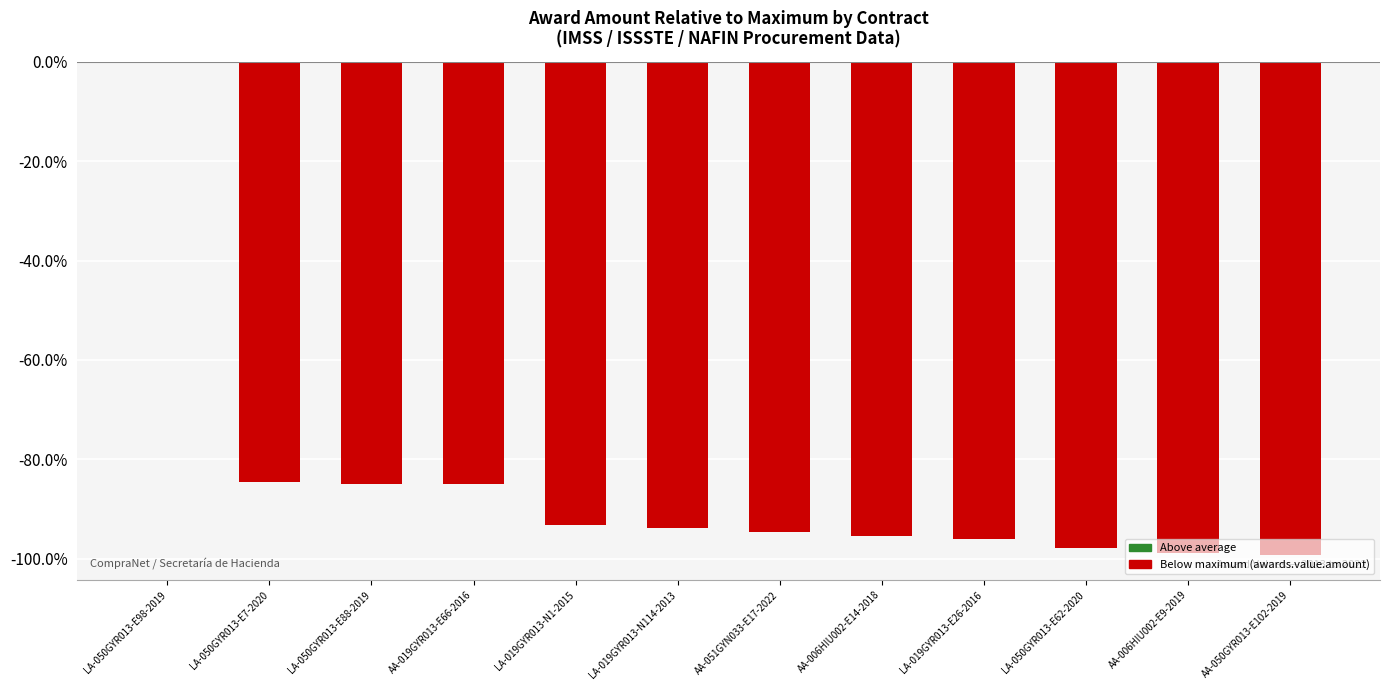

How many series are shown in this chart?

1